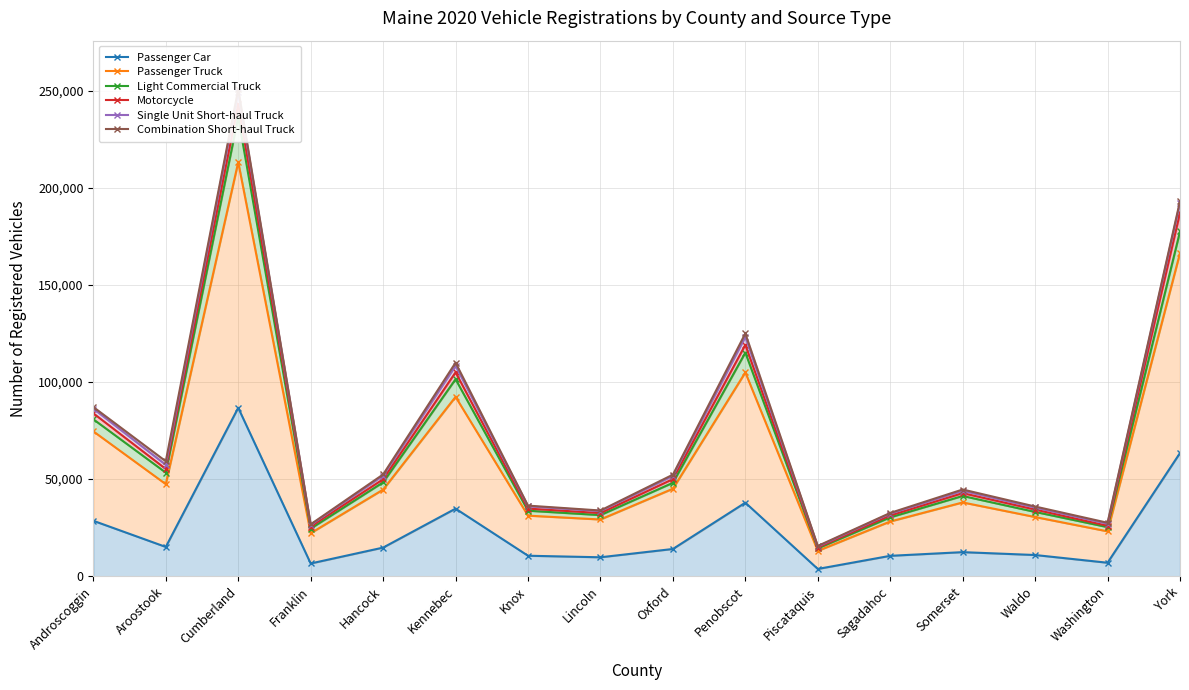

At how many categories does at least one series exceed 118187?

3